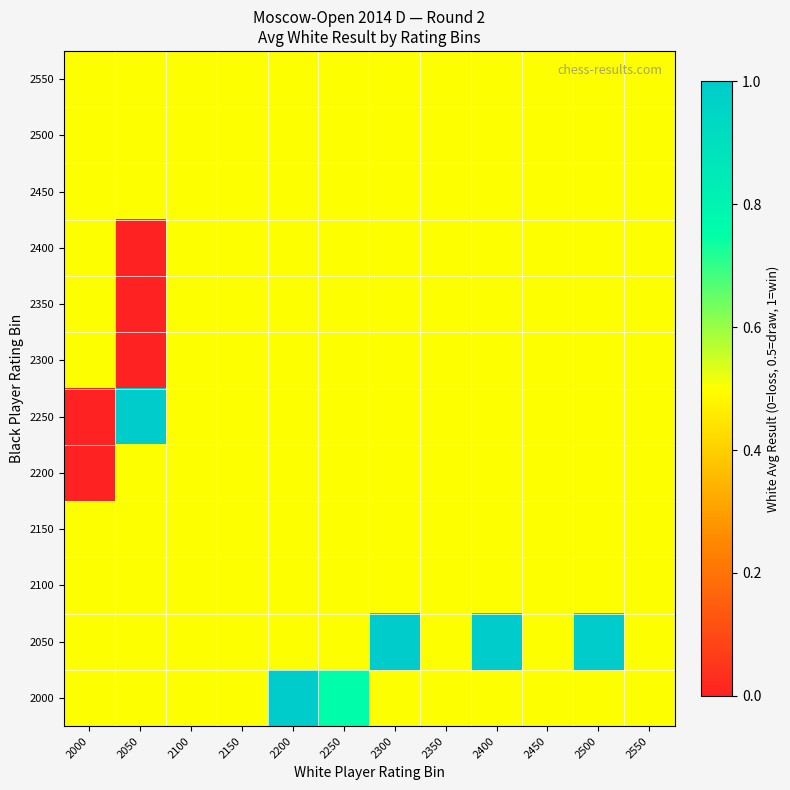

What is the total value across all series at 2200?

6.5